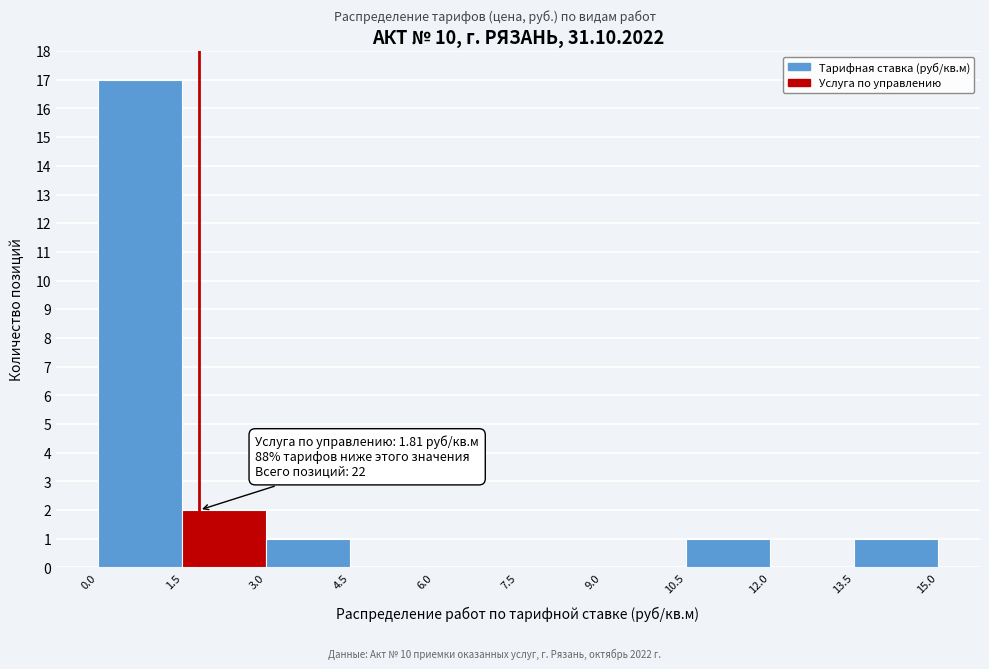

Over which range of the x-axis is the bar tallest?

0.0 to 1.5